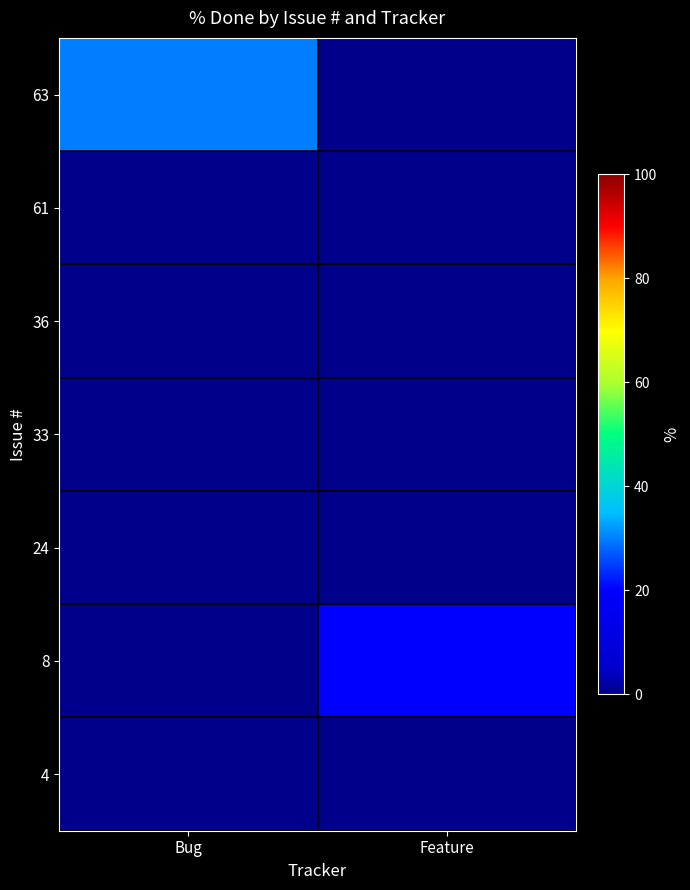

Which has a higher value, Bug or Feature?

Bug